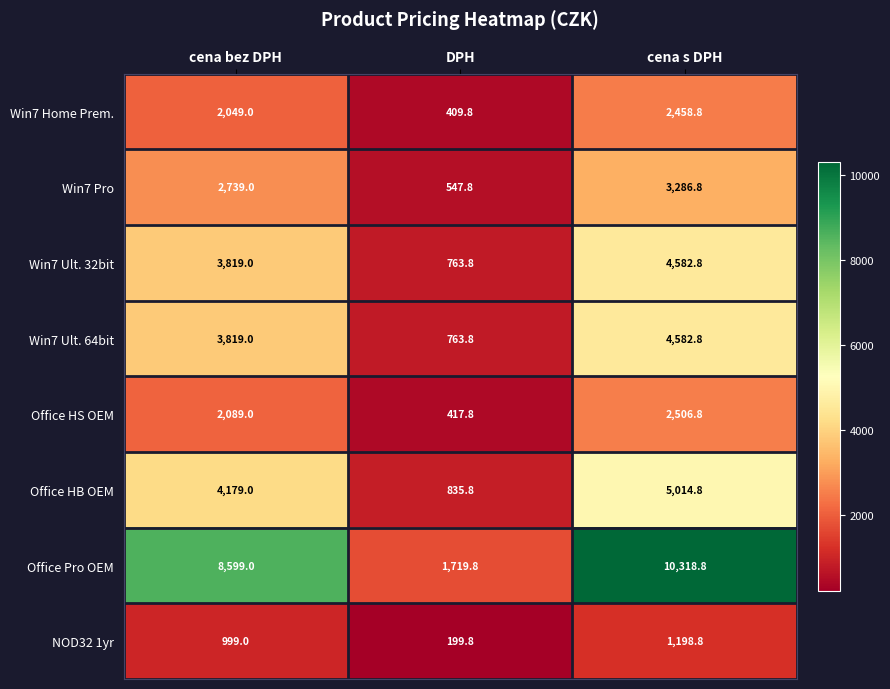

Is it true that NOD32 1yr equals 1359.9 at cena bez DPH?

False